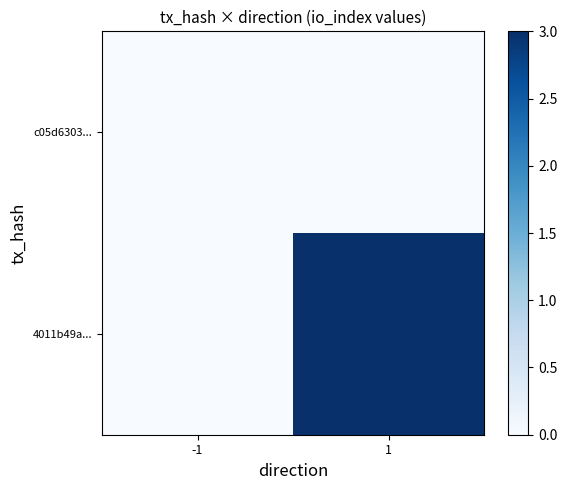

Between -1 and 1, which is larger?

-1